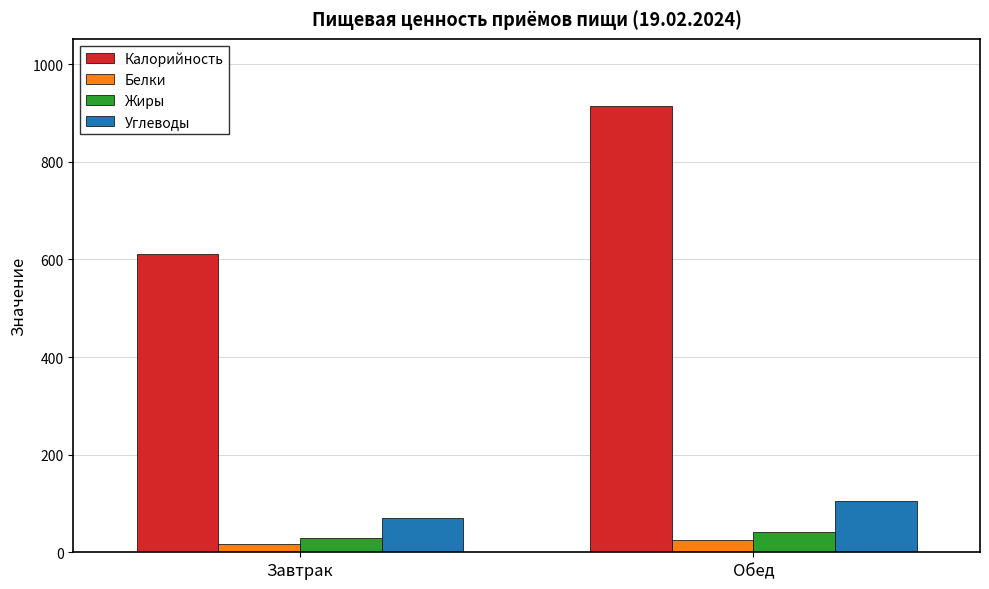

How many data points does each series have?

2